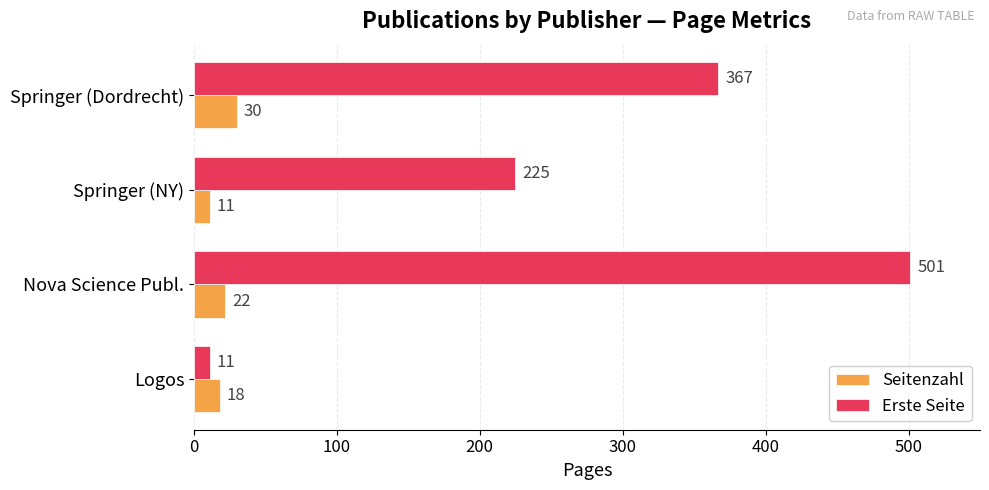

The Seitenzahl series shows 22 at Nova Science Publ.. True or false?

True